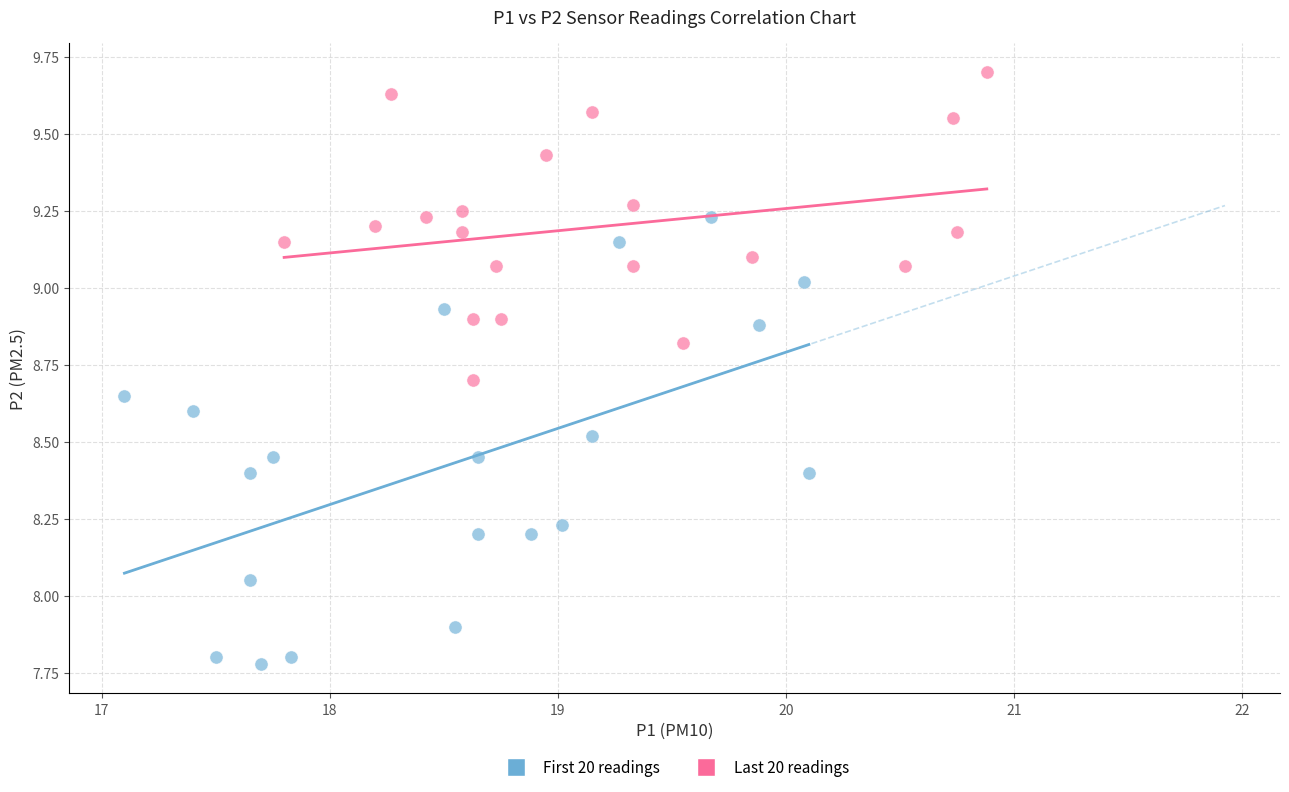

Which series has the widest spread of Y values?

First 20 readings